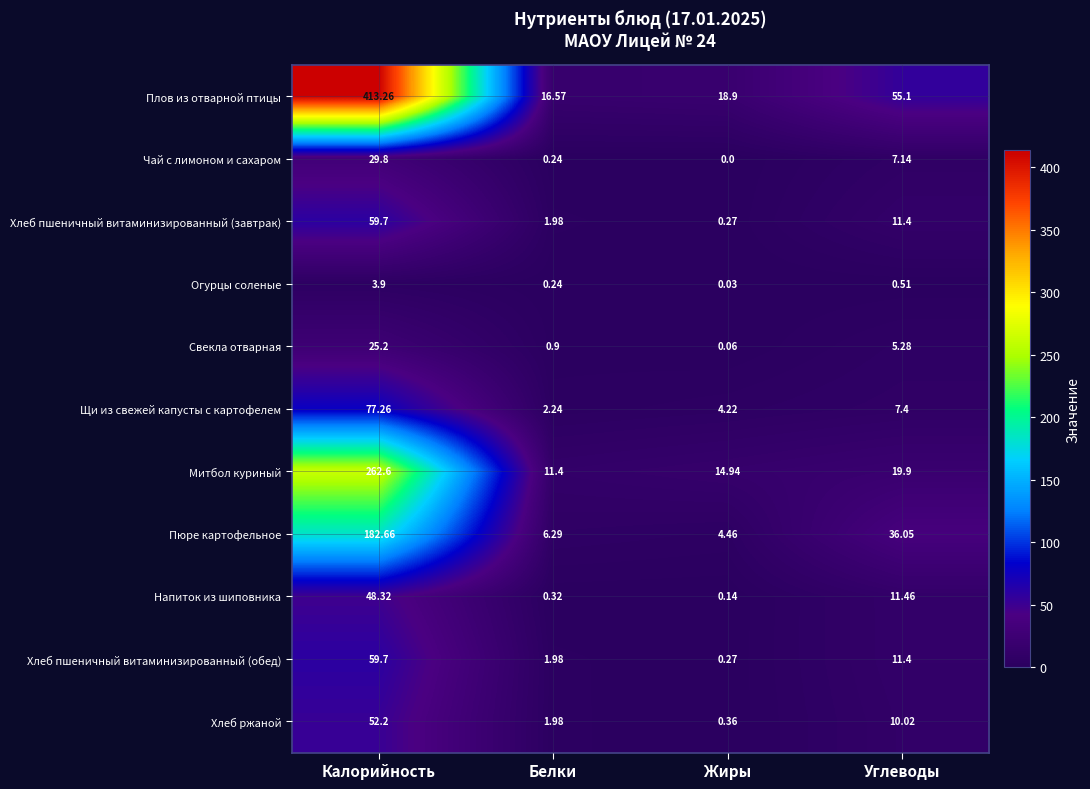

Which series has the largest total across all categories?

Плов из отварной птицы